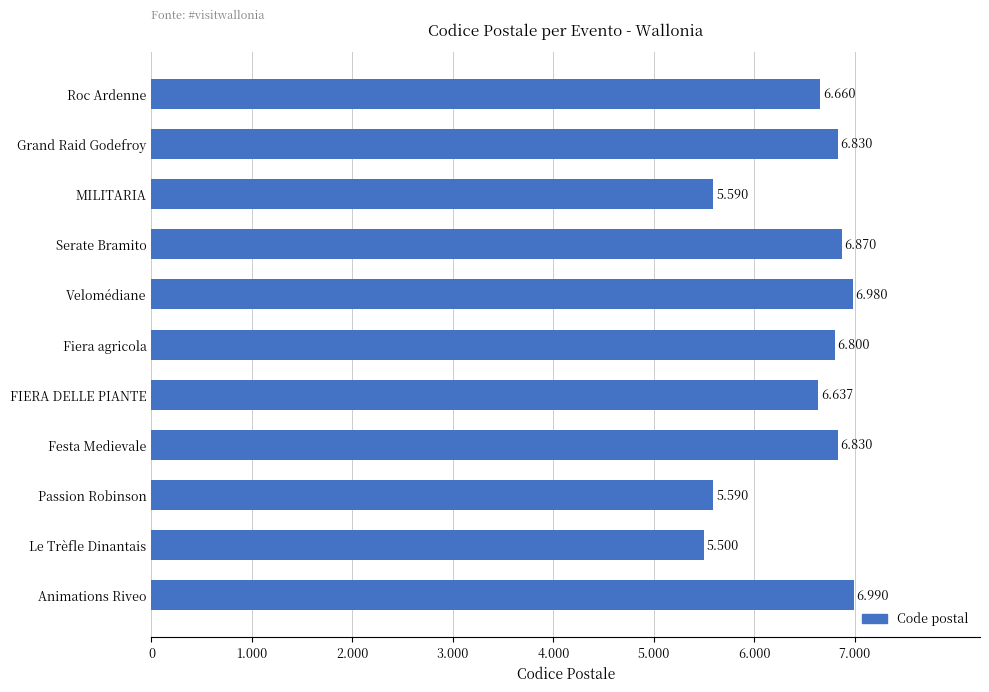

What is the smallest value displayed?

5500